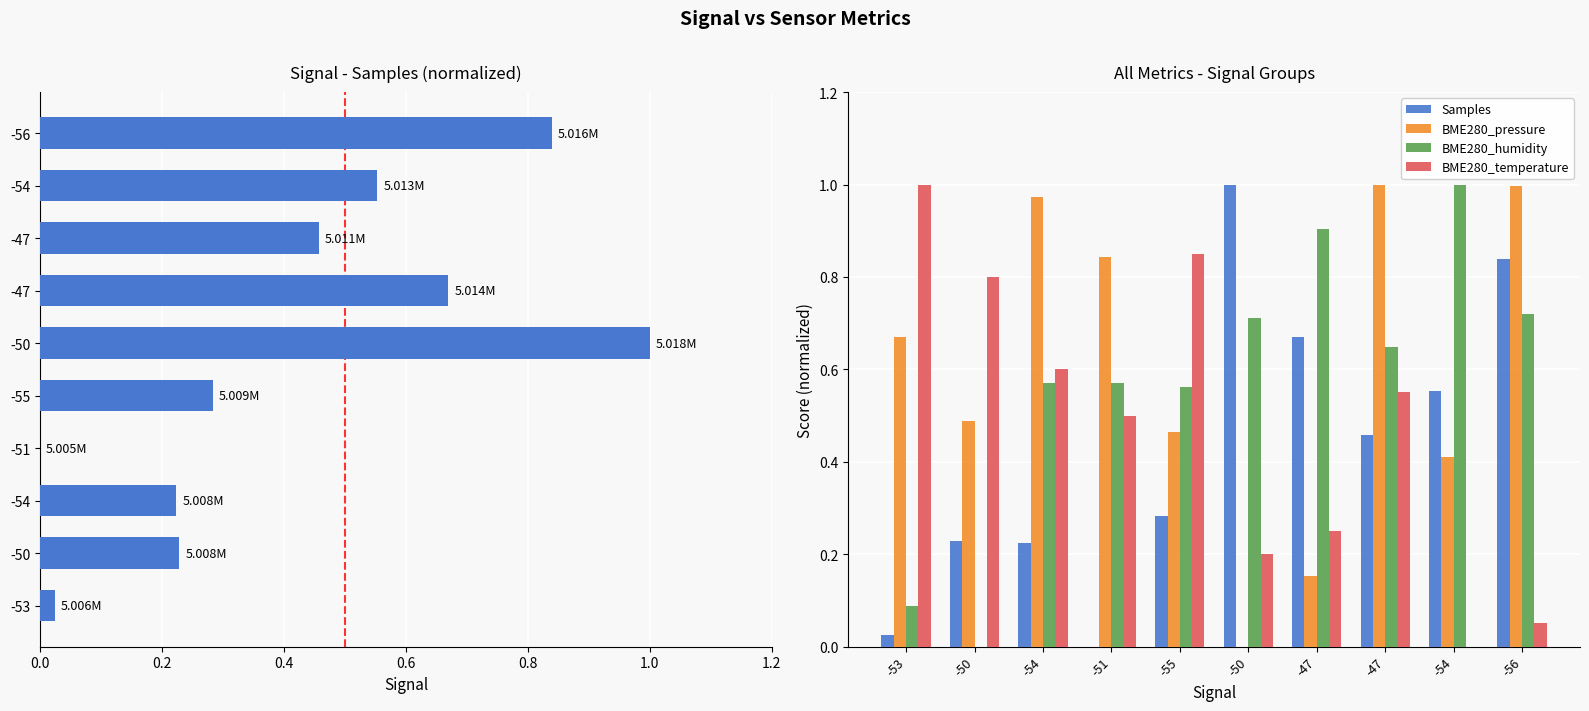

How many positive values does the BME280_pressure series have?

9